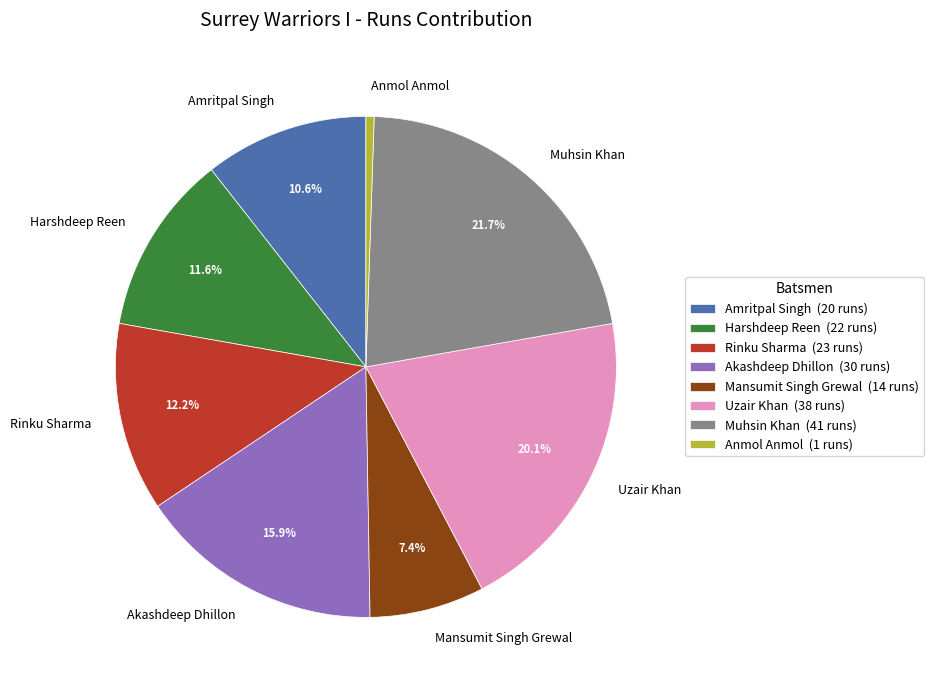

Approximately how many times larger is the value at Muhsin Khan compared to Uzair Khan?

1.1